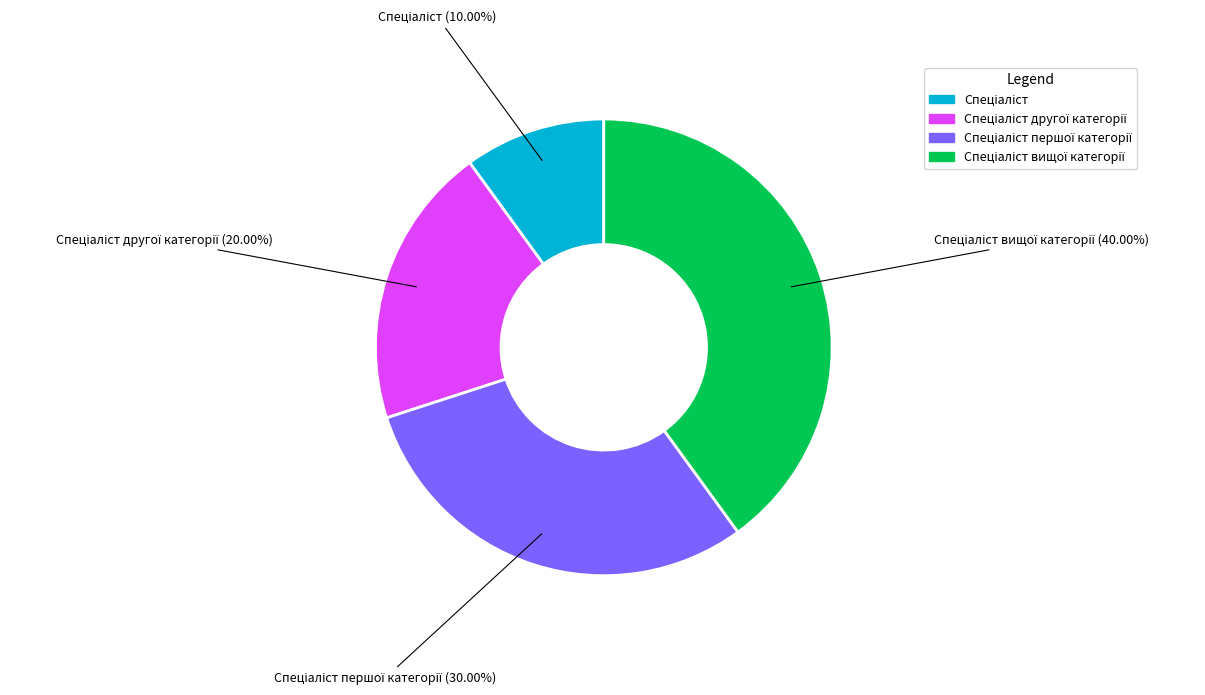

Is there a majority slice in this chart?

No